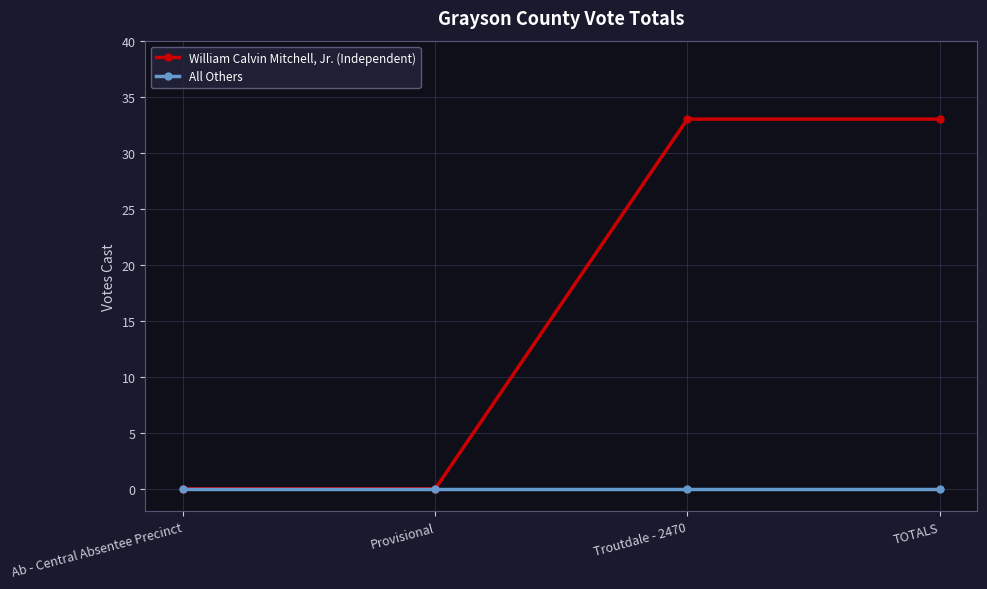

What is the difference between the highest and lowest values at Troutdale - 2470?

33